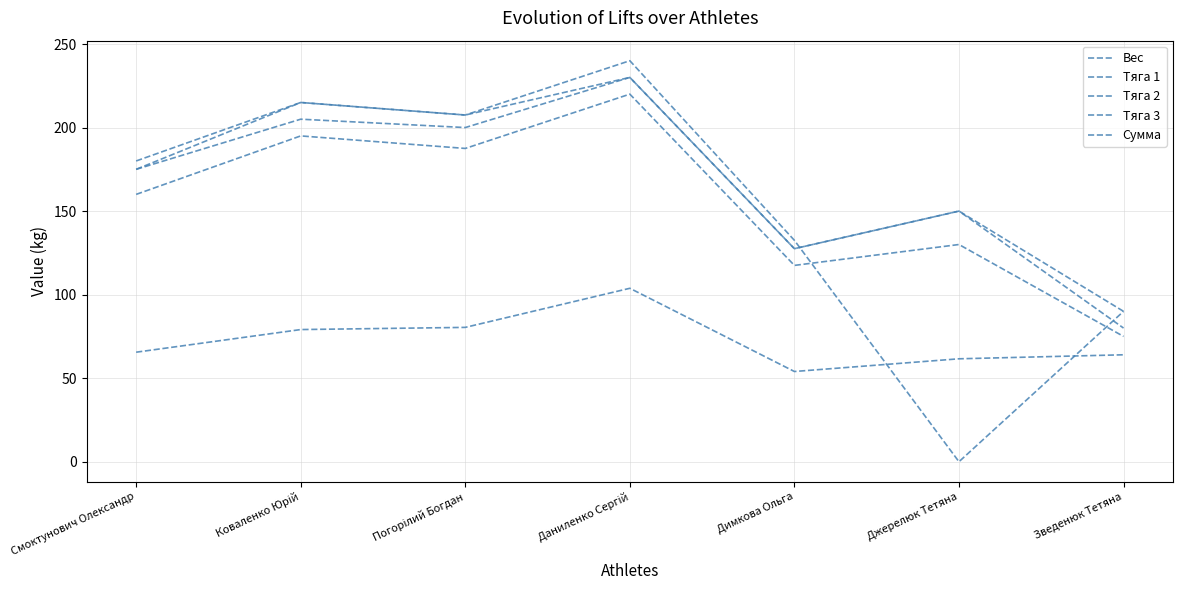

Reading right to left, what are all the values shown in this chart?

Вес: Зведенюк Тетяна=64.0	Джерелюк Тетяна=61.6	Димкова Ольга=54.0	Даниленко Сергій=103.8	Погорілий Богдан=80.4	Коваленко Юрій=79.1	Смоктунович Олександр=65.5
Тяга 1: Зведенюк Тетяна=75.0	Джерелюк Тетяна=130.0	Димкова Ольга=117.5	Даниленко Сергій=220.0	Погорілий Богдан=187.5	Коваленко Юрій=195.0	Смоктунович Олександр=160.0
Тяга 2: Зведенюк Тетяна=80.0	Джерелюк Тетяна=150.0	Димкова Ольга=127.5	Даниленко Сергій=230.0	Погорілий Богдан=200.0	Коваленко Юрій=205.0	Смоктунович Олександр=175.0
Тяга 3: Зведенюк Тетяна=90.0	Джерелюк Тетяна=0.0	Димкова Ольга=132.5	Даниленко Сергій=240.0	Погорілий Богдан=207.5	Коваленко Юрій=215.0	Смоктунович Олександр=180.0
Сумма: Зведенюк Тетяна=90.0	Джерелюк Тетяна=150.0	Димкова Ольга=127.5	Даниленко Сергій=230.0	Погорілий Богдан=207.5	Коваленко Юрій=215.0	Смоктунович Олександр=175.0